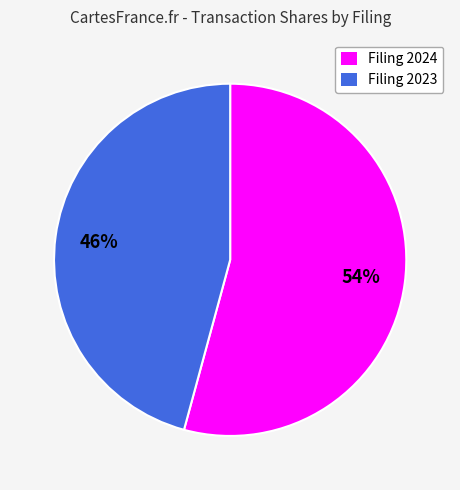

Does any single category account for the majority?

Yes